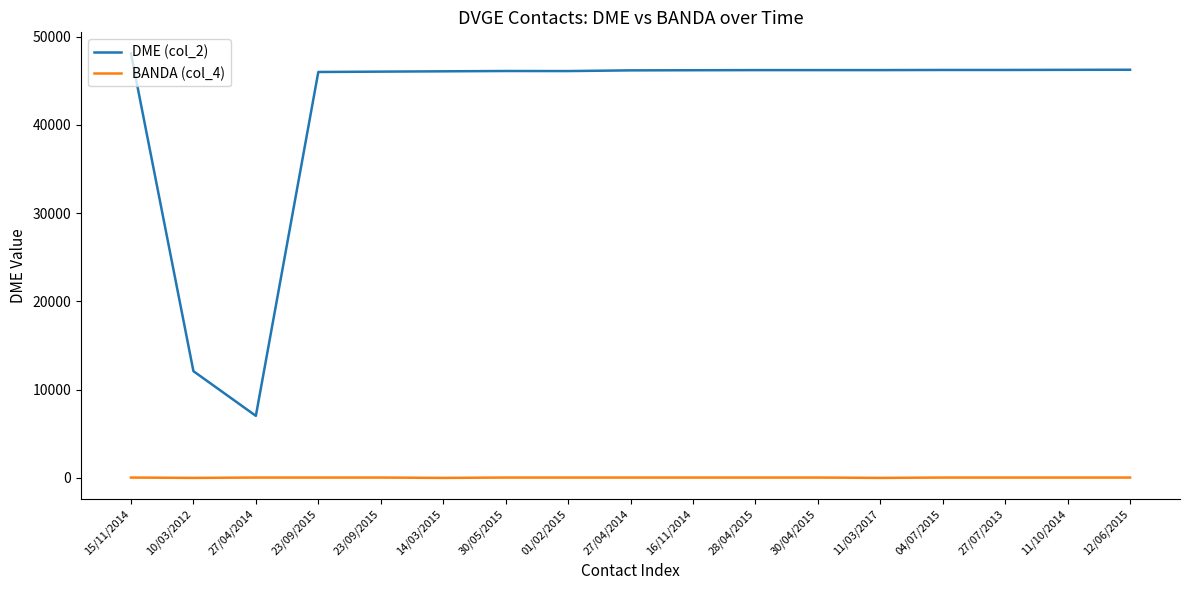

The value of DME (col_2) at 23/09/2015 is 46001. True or false?

True